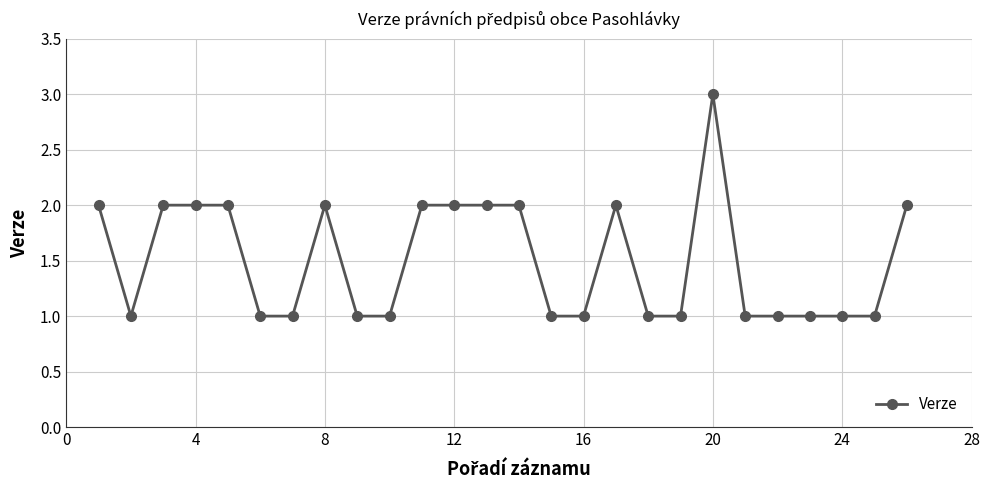

What is the value of the 20th point from the left?

3